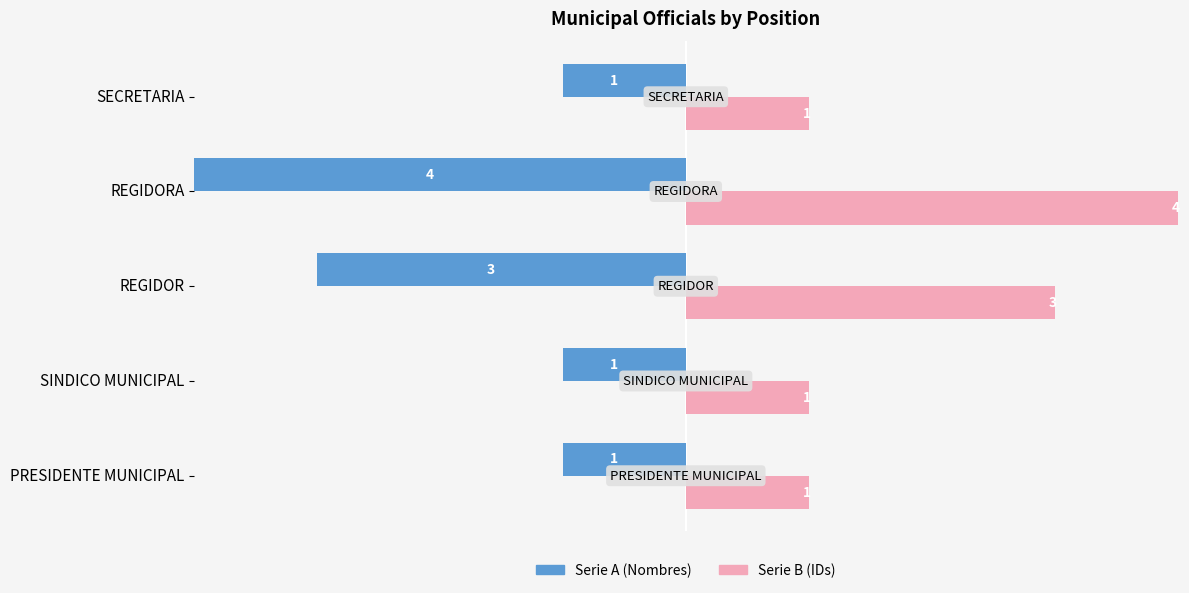

What is the spread (max minus min) of values at REGIDOR?

6